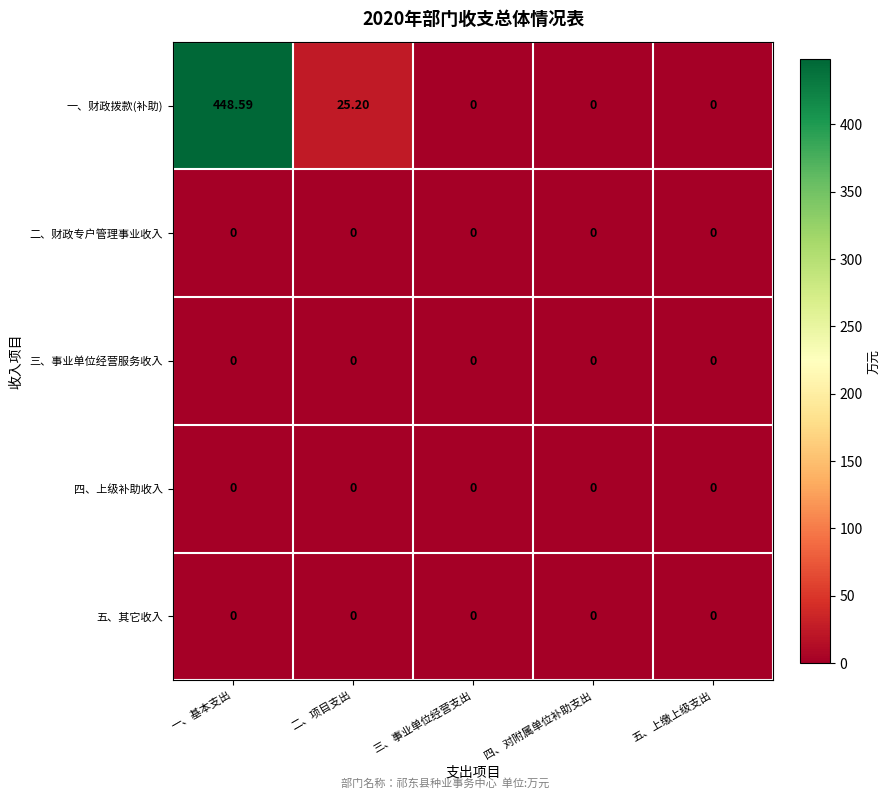

Which series has the largest range (max minus min)?

一、财政拨款(补助)